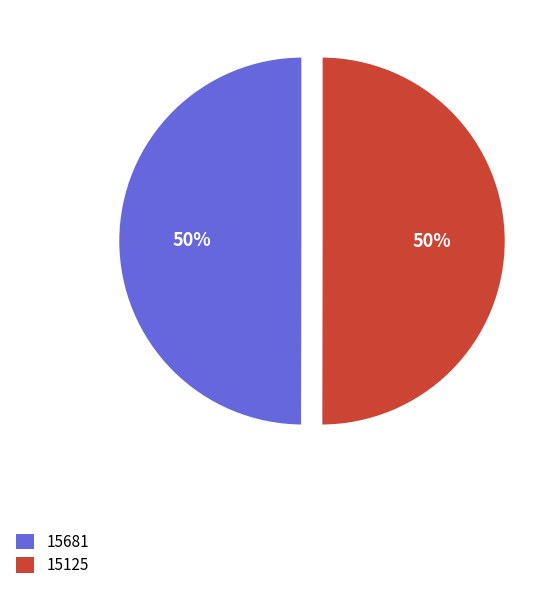

Approximately how many times larger is the value at 15125 compared to 15681?

1.0